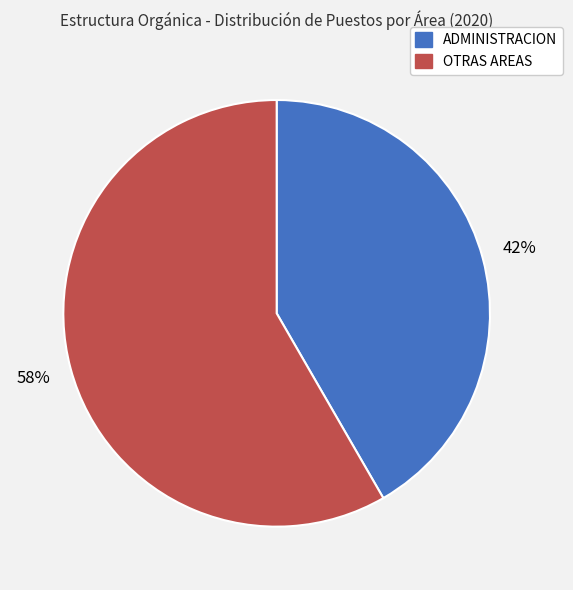

Rank the categories by value from highest to lowest.

OTRAS AREAS, ADMINISTRACION